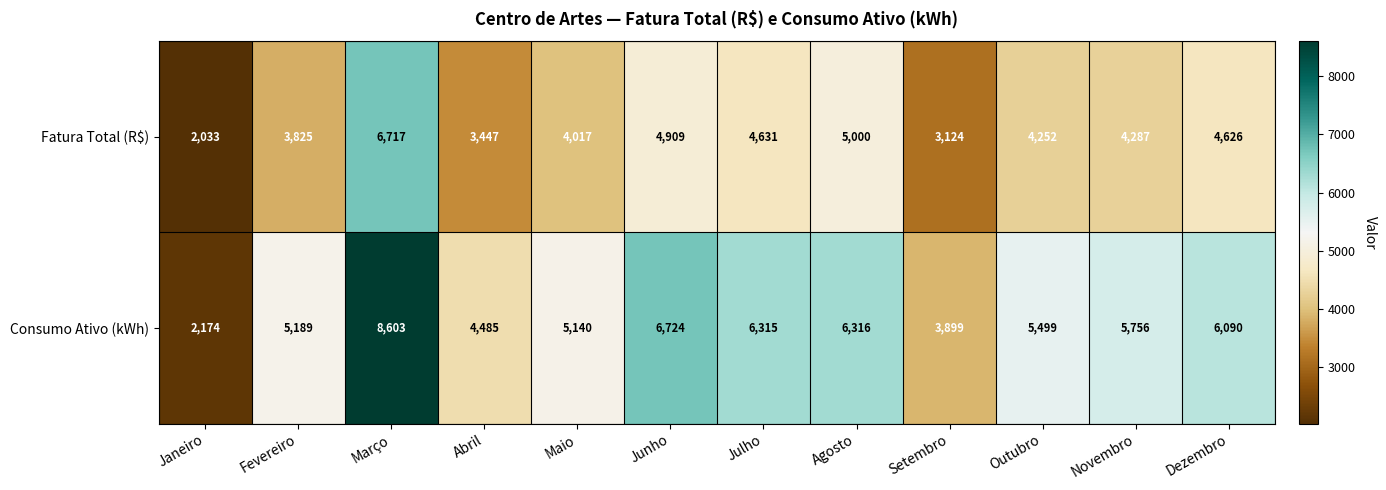

What is the total value across all series at Novembro?

10043